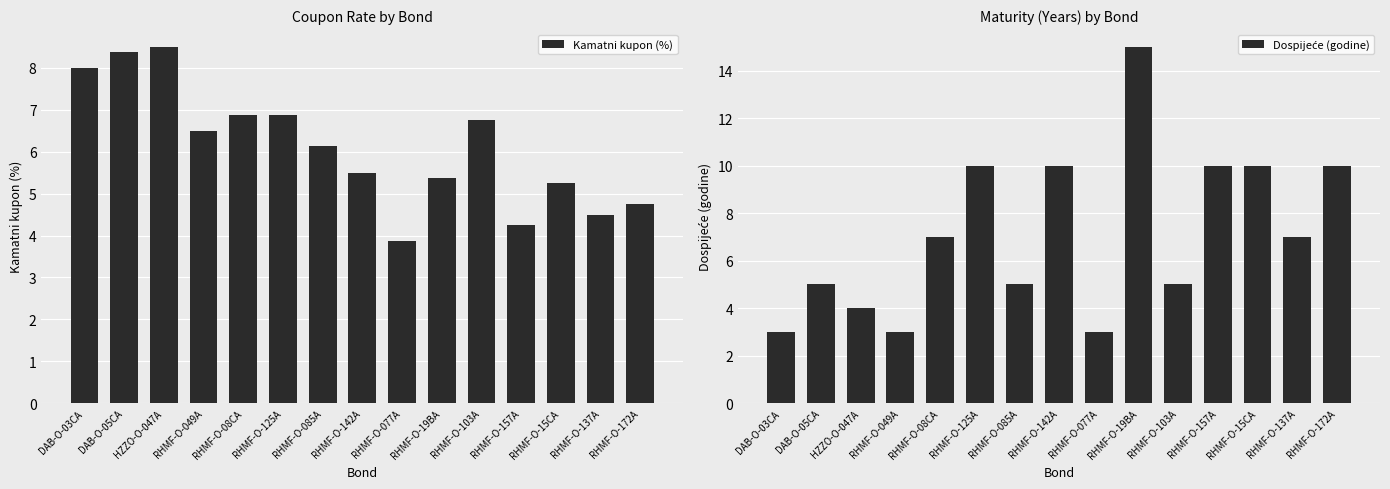

What is the difference between the second highest and second lowest values in the Kamatni kupon (%) series?

4.1